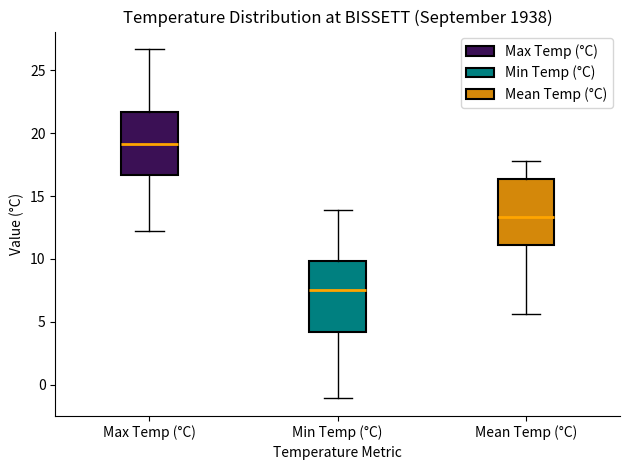

Where is the upper edge of the box for Min Temp (°C) on the y-axis? The values are not printed on the chart, so give them approximately, as read against the axis.

10.0